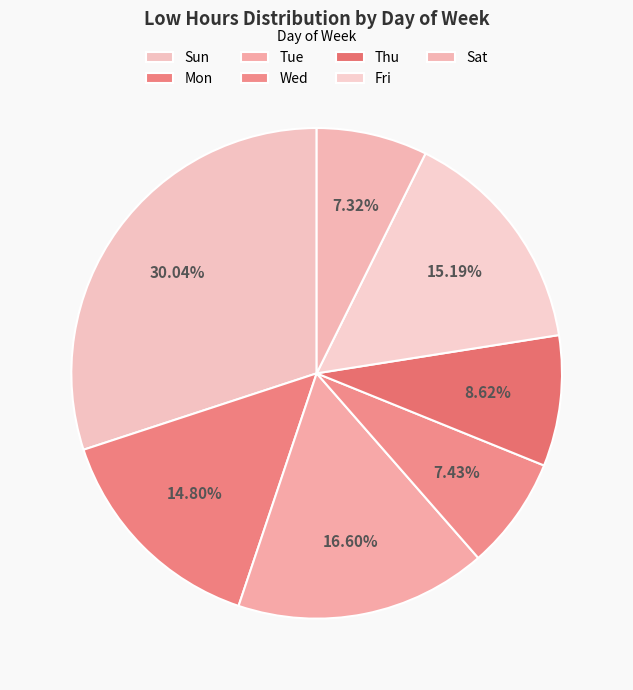

Which category has the biggest portion of the pie?

Sun